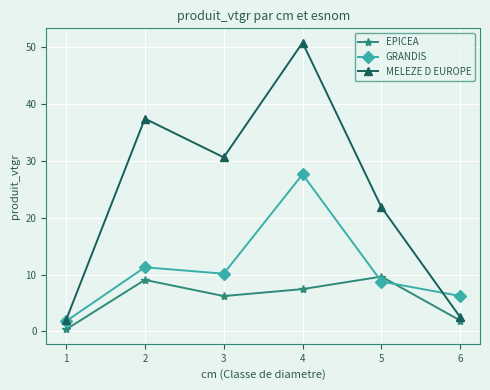

Which series has the widest spread of values?

MELEZE D EUROPE